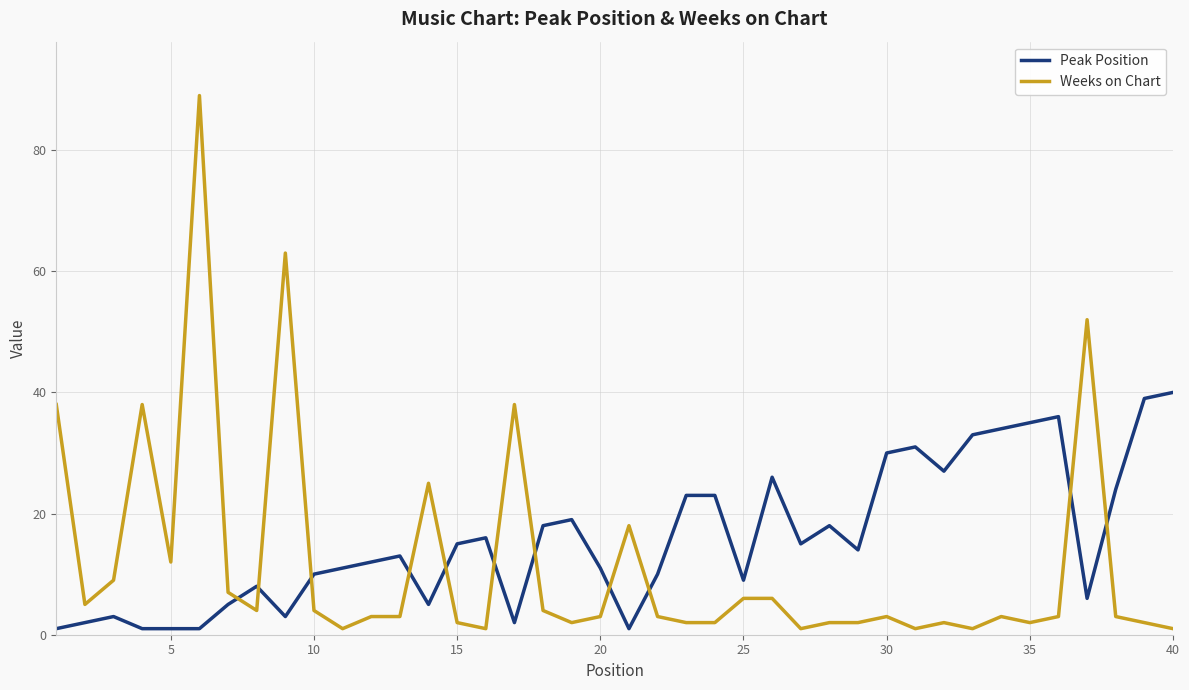

True or false: Weeks on Chart has more than 2 interior local peaks.

True